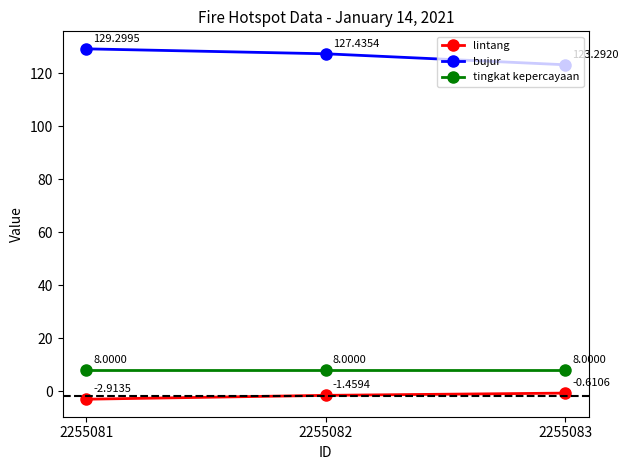

How many distinct data groups are displayed?

3